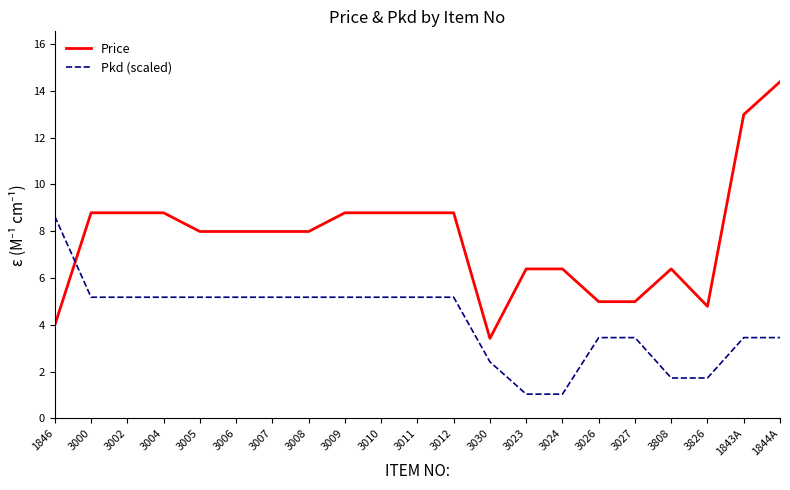

Is it true that Price equals 18.0 at 1843A?

False